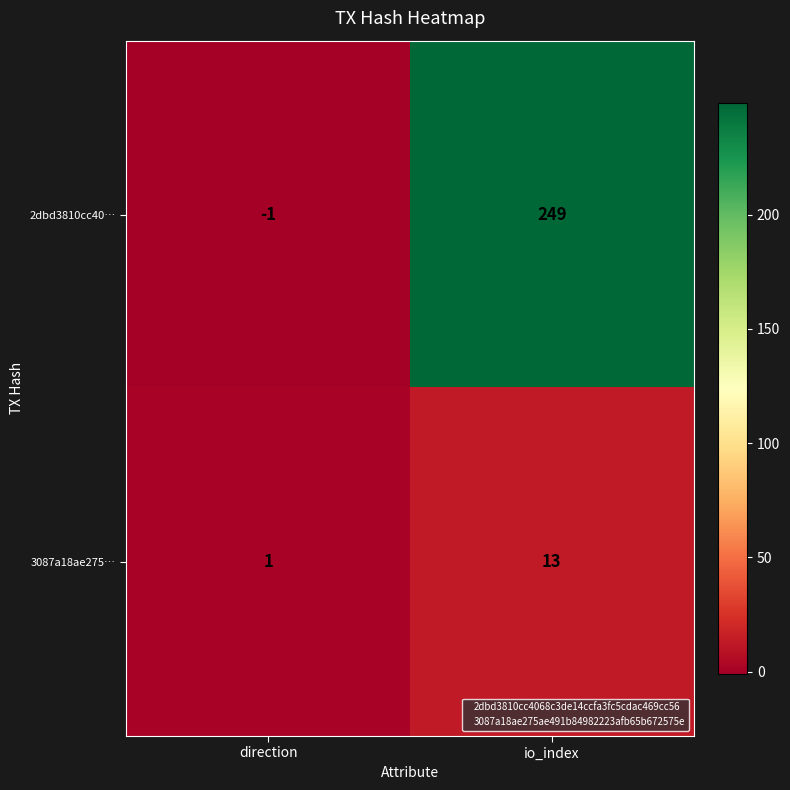

Where is 3087a18ae275… nearest to the value 7?

direction